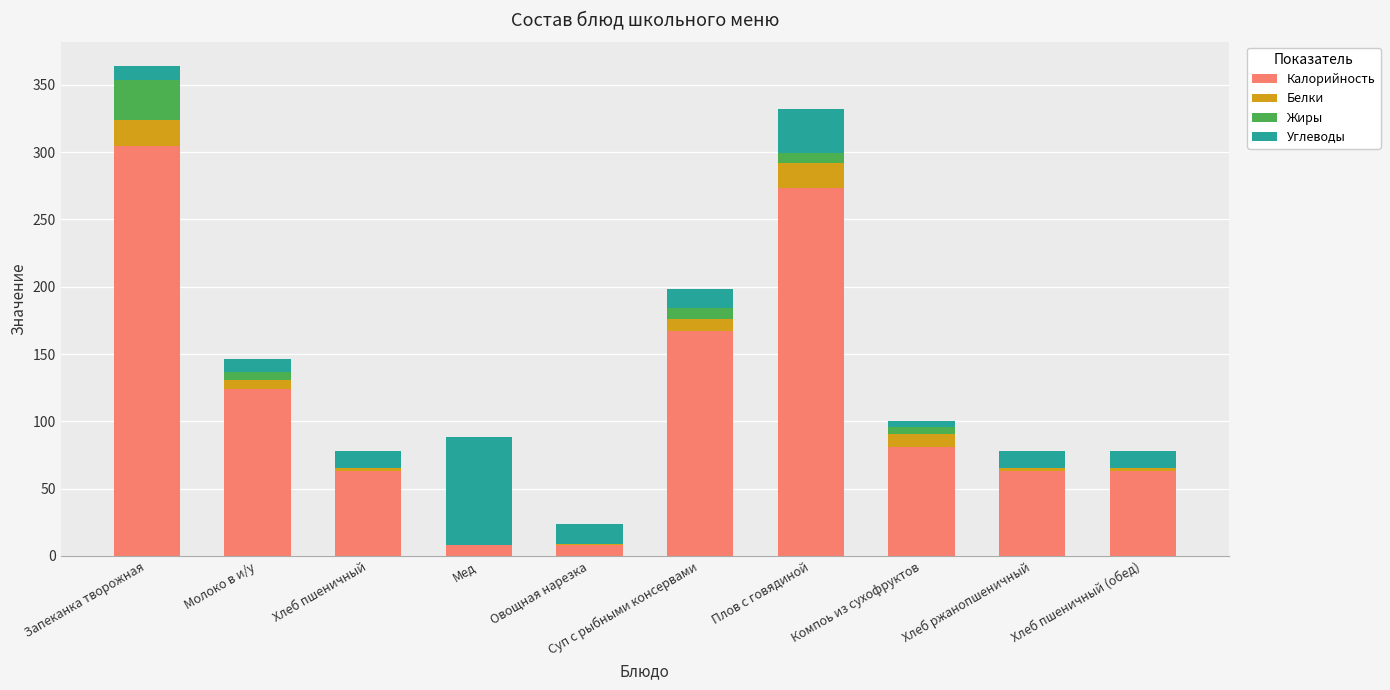

True or false: Калорийность has a value of 8.0 at Мед.

True